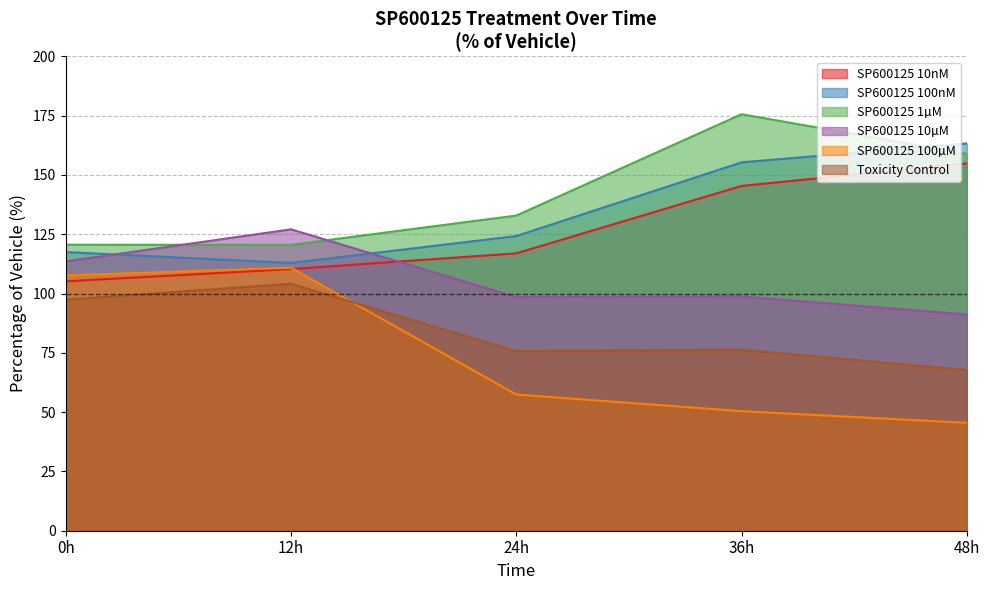

What position from the right is 12h?

4